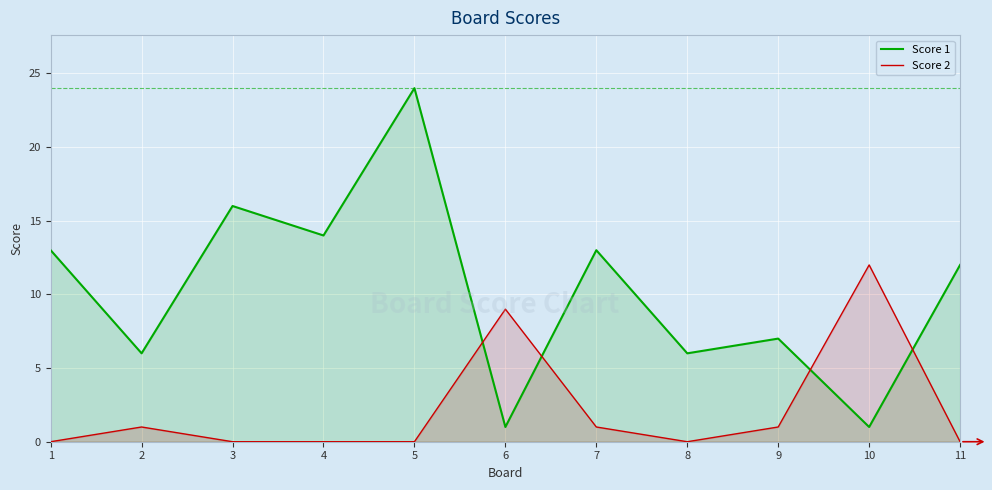

At 9, list the series in order from smallest to largest.

Score 2, Score 1